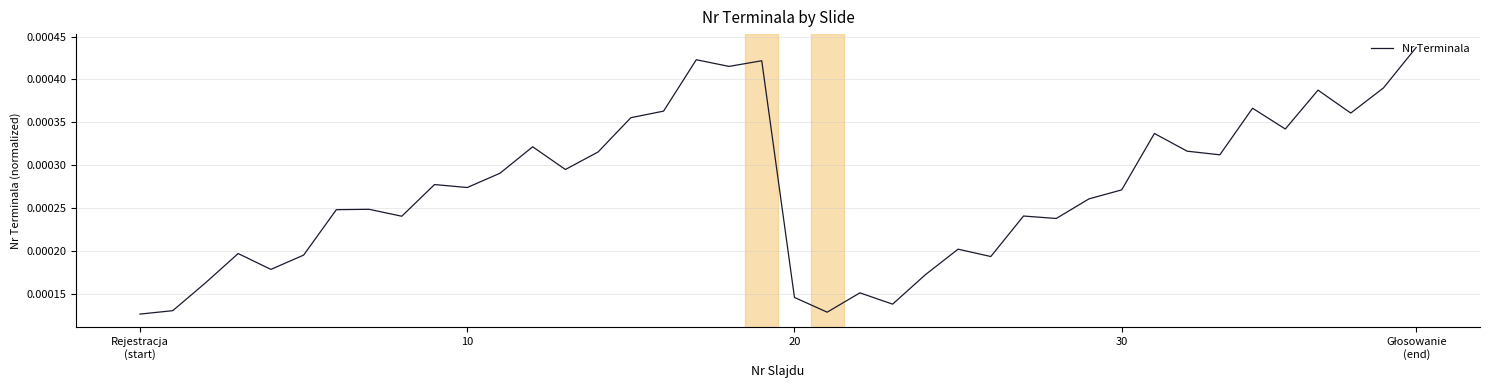

How many lines are shown in the chart?

1